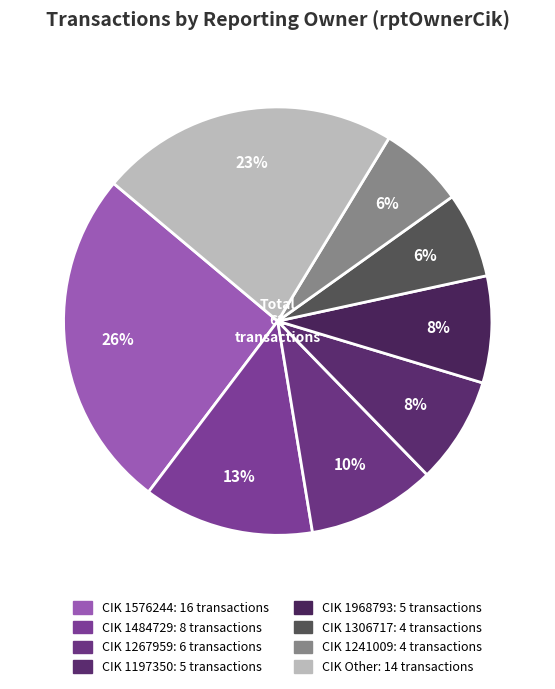

How many slices are in this pie chart?

8